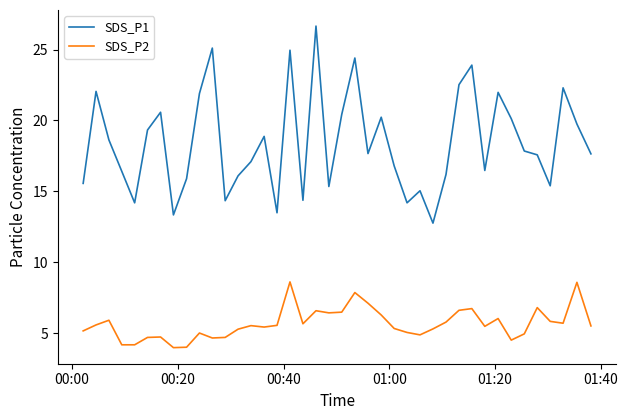

What is the minimum value shown in the chart?

4.0